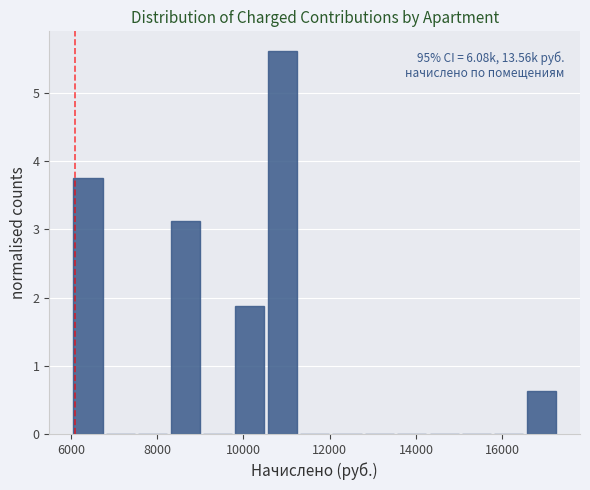

Read against the x-axis, roughly where is the centre of the tallest bar?

11000